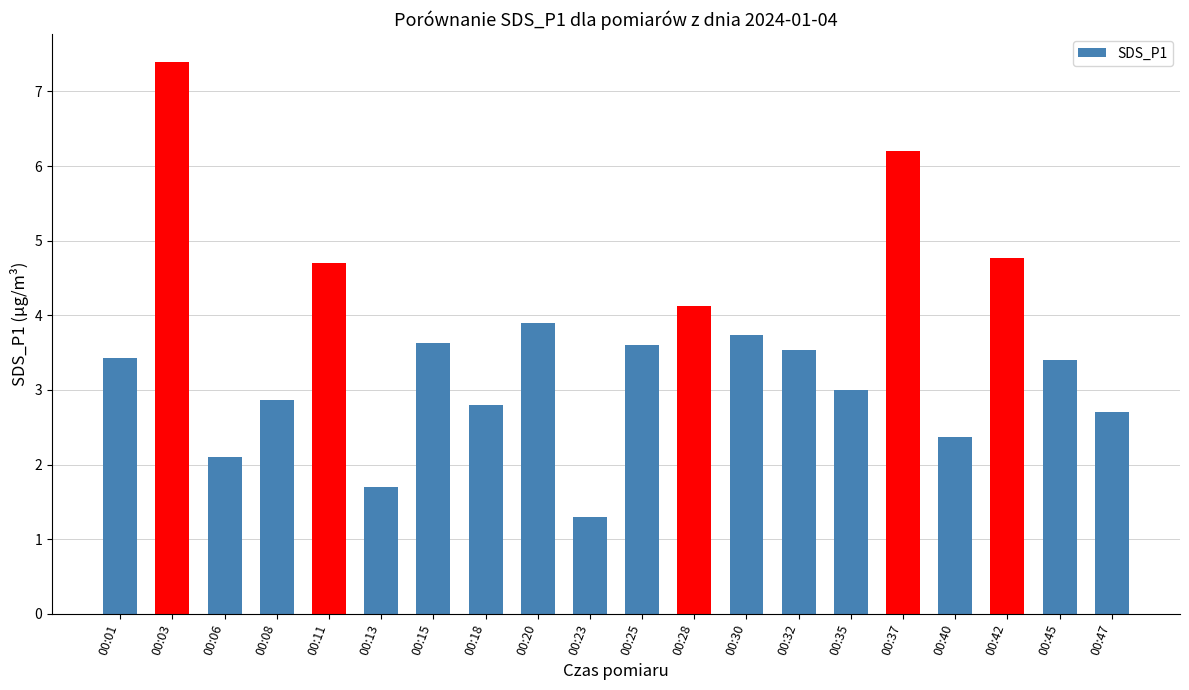

Reading left to right, extract all data points from this chart.

3.4	7.4	2.1	2.9	4.7	1.7	3.6	2.8	3.9	1.3	3.6	4.1	3.7	3.5	3.0	6.2	2.4	4.8	3.4	2.7